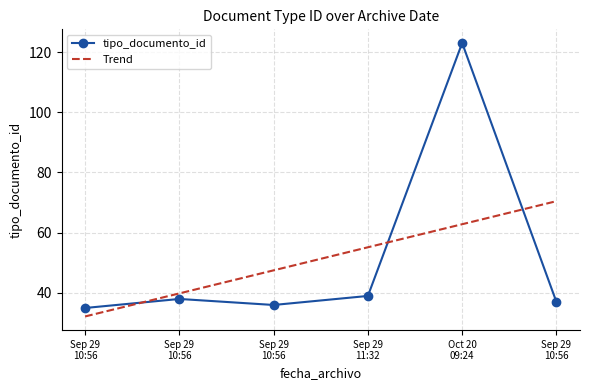

Reading left to right, extract all data points from this chart.

35	38	36	39	123	37